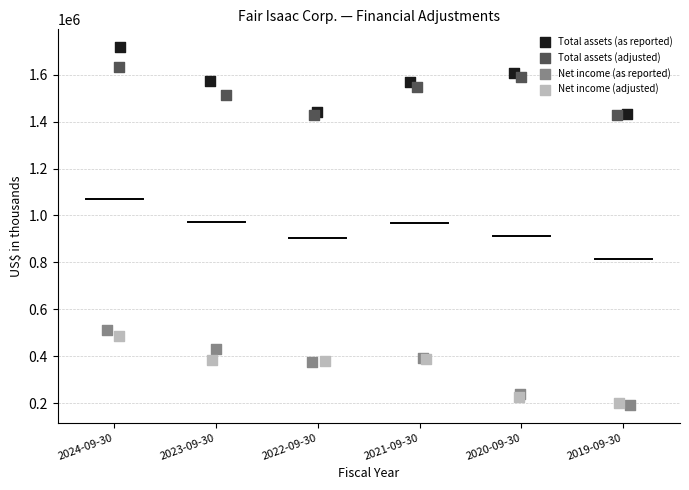

Which series reaches the maximum Y coordinate?

Total assets (as reported)